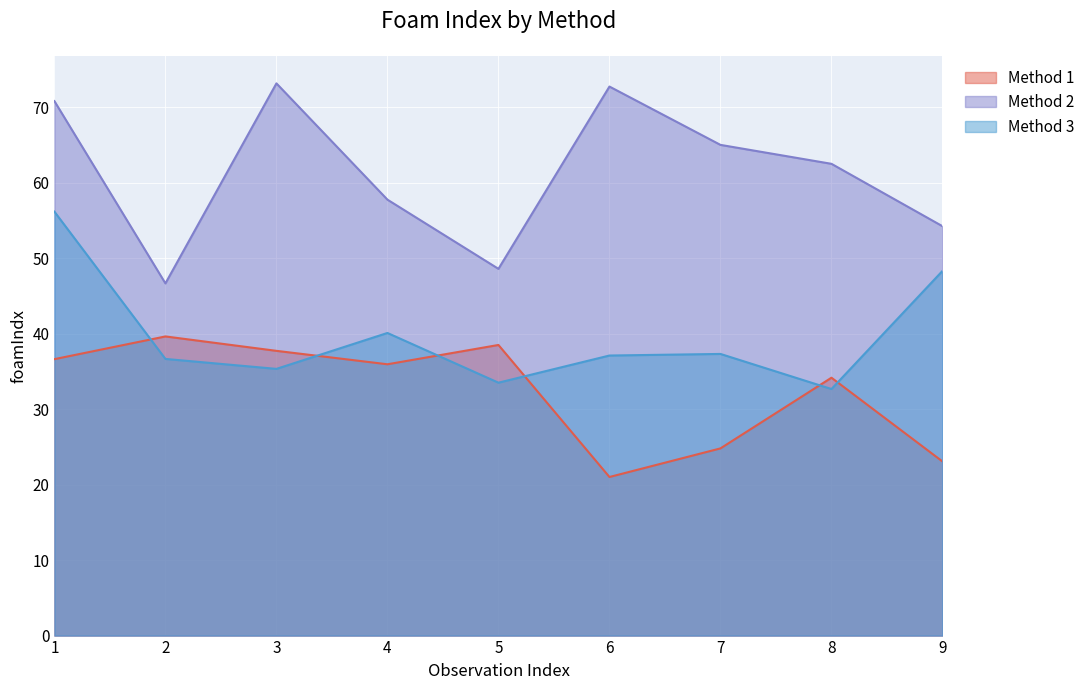

At how many categories does at least one series exceed 54?

7